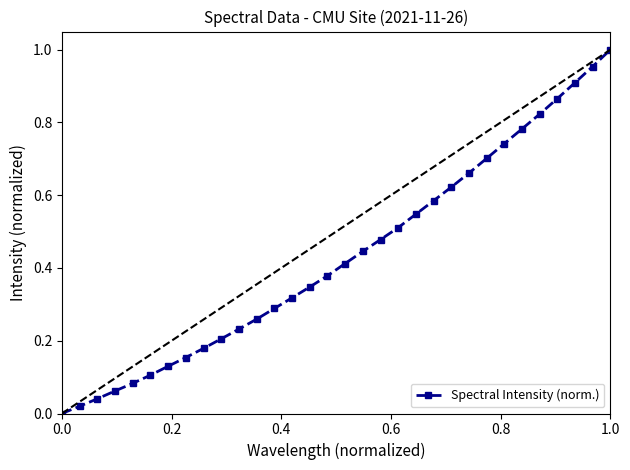

Is this an area chart (filled region under the line)?

No